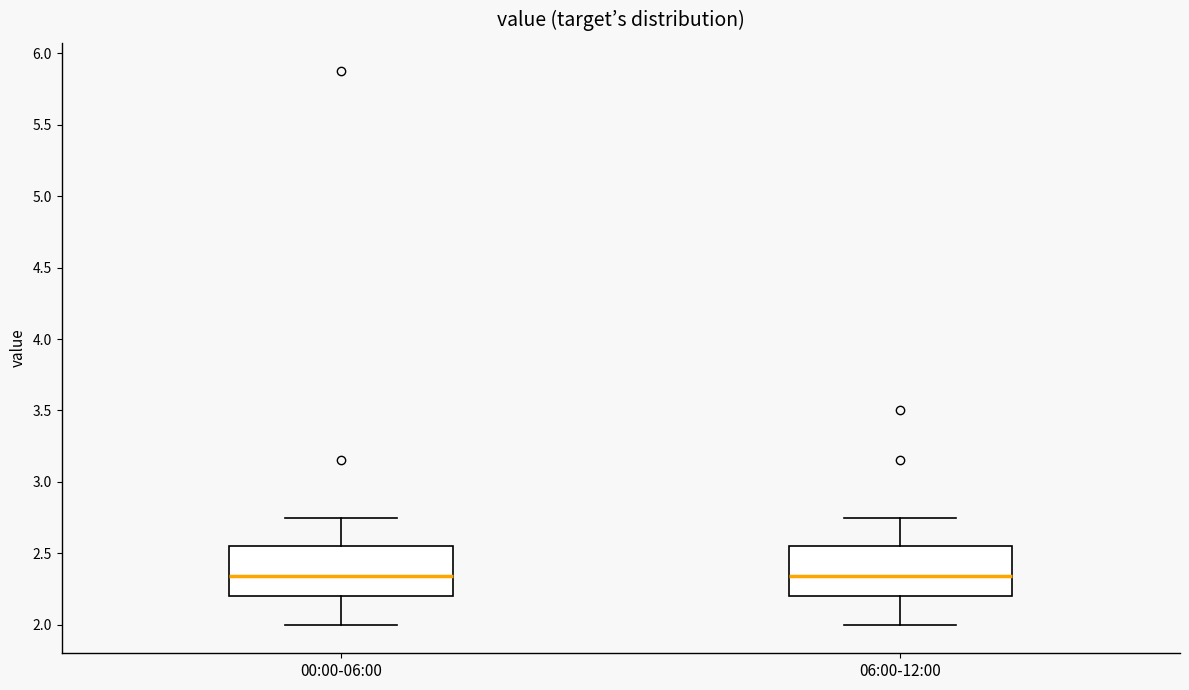

Reading left to right, read every box against the y-axis: the position of its median line, the range the box covers, and the ends of its whiskers. The values are not printed on the chart, so give them approximately, as read against the axis.

00:00-06:00: median 2.35, box 2.20 to 2.55, whiskers 2.00 to 2.75
06:00-12:00: median 2.35, box 2.20 to 2.55, whiskers 2.00 to 2.75